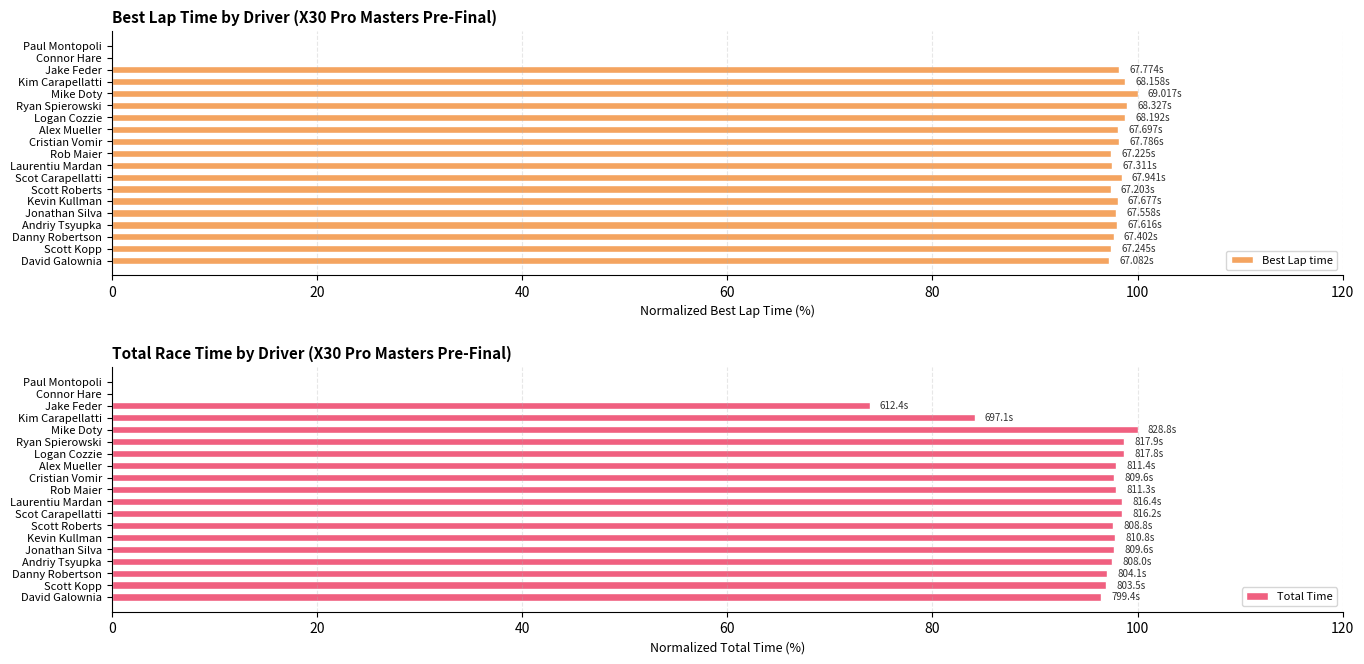

What is the sum of all Best Lap time values?

1668.0